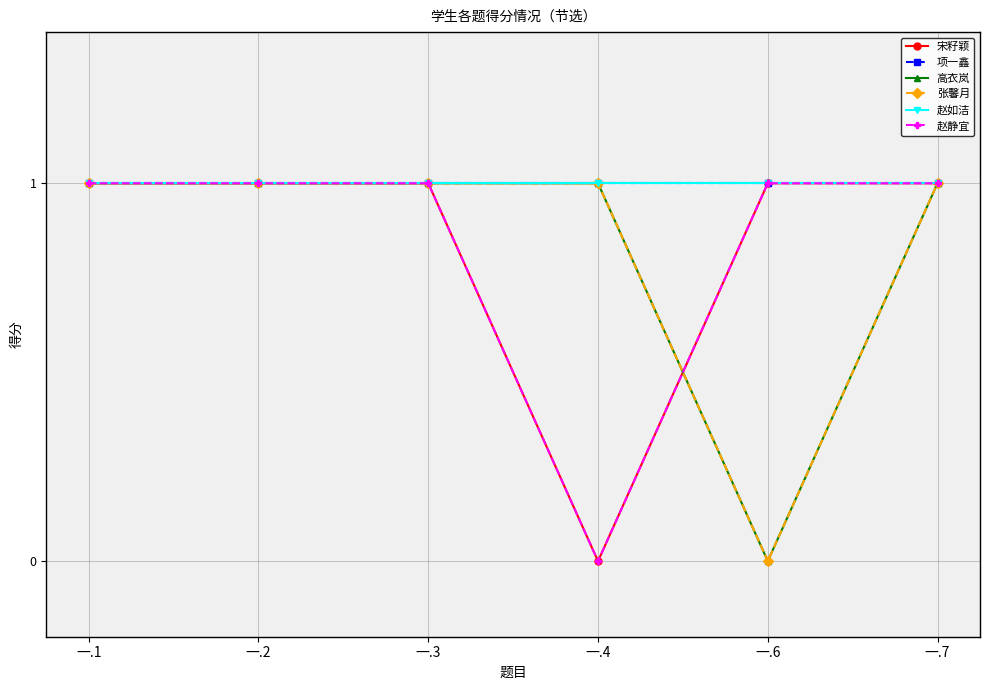

Count the 高衣岚 values in the range 1 to 2.

5